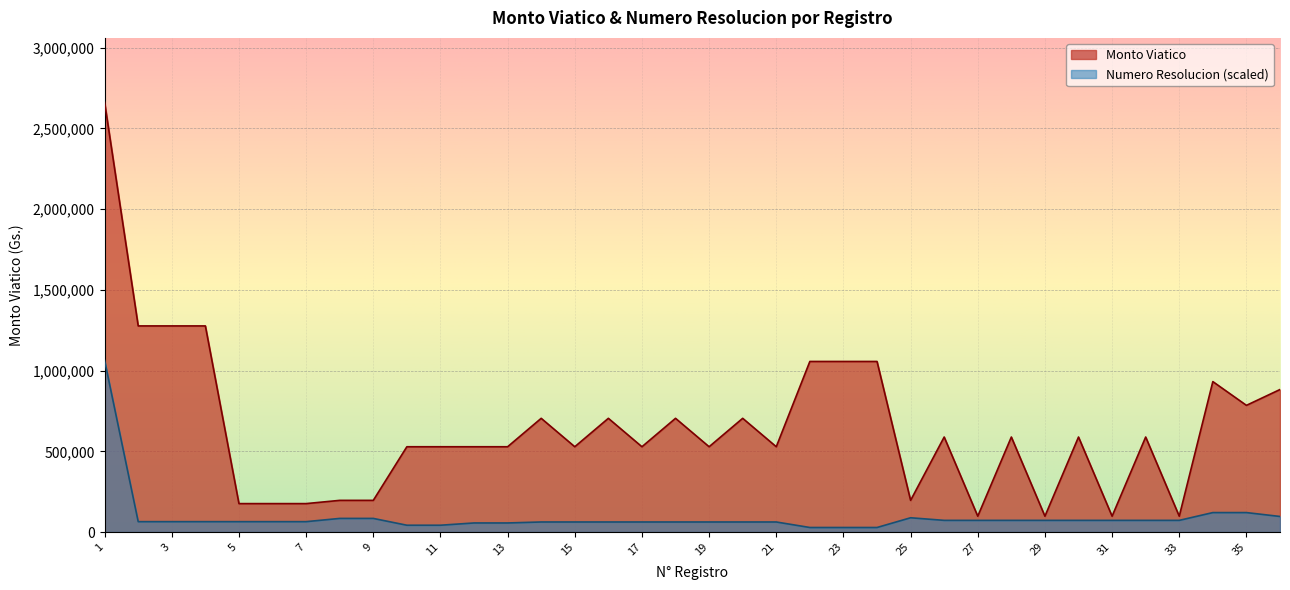

Count the number of categories in the chart.

36